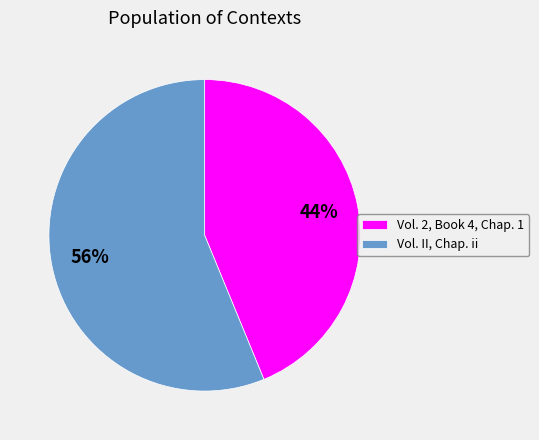

What is the majority slice?

Vol. II, Chap. ii